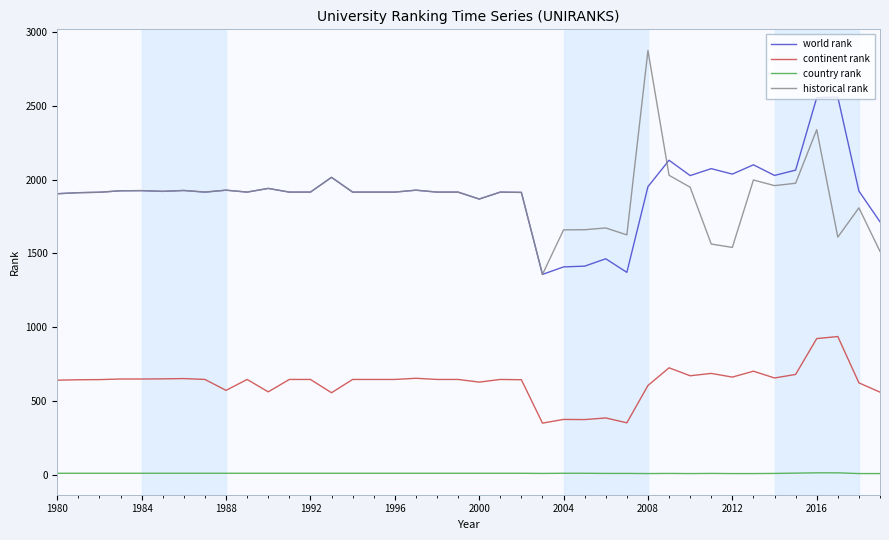

Which series has the largest range (max minus min)?

historical rank